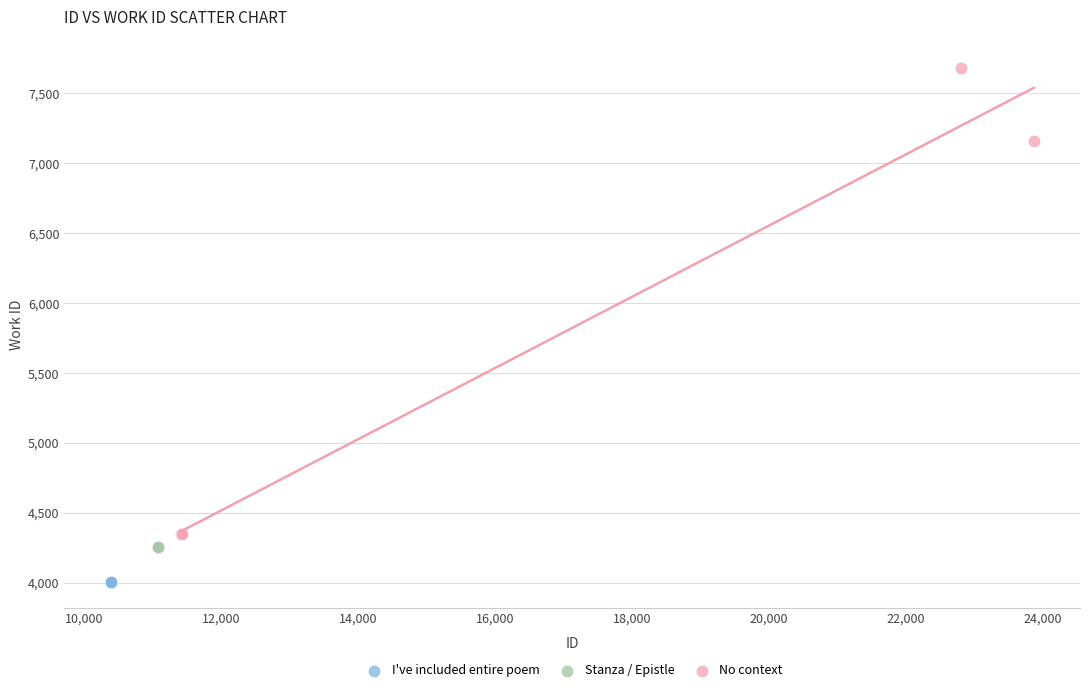

Which series contains the highest Y value?

No context